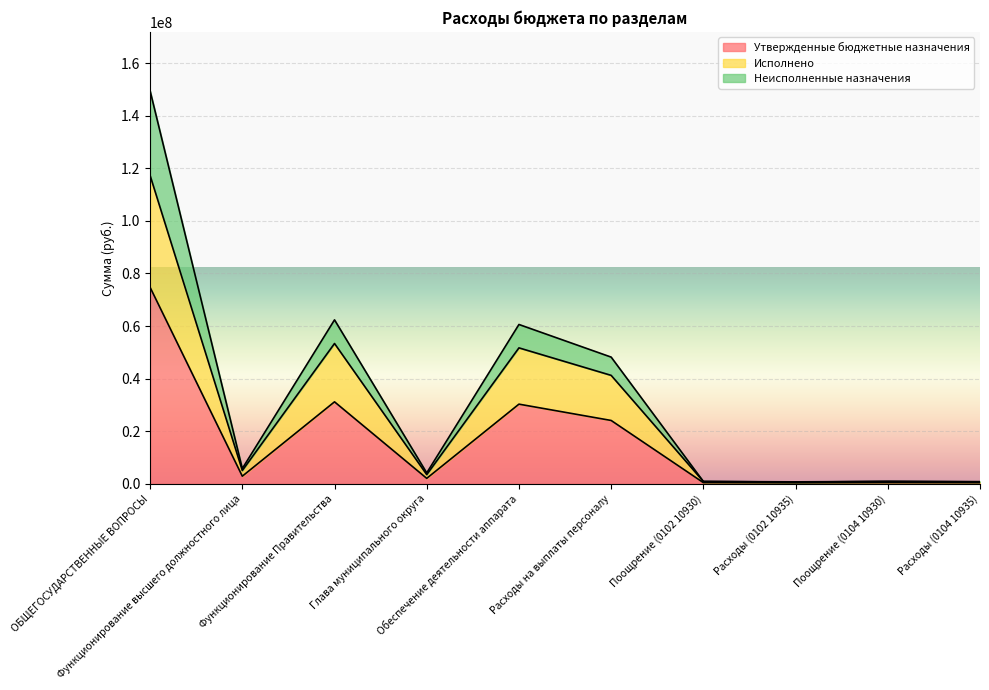

Where is the first local minimum for Исполнено?

Функционирование высшего должностного лица